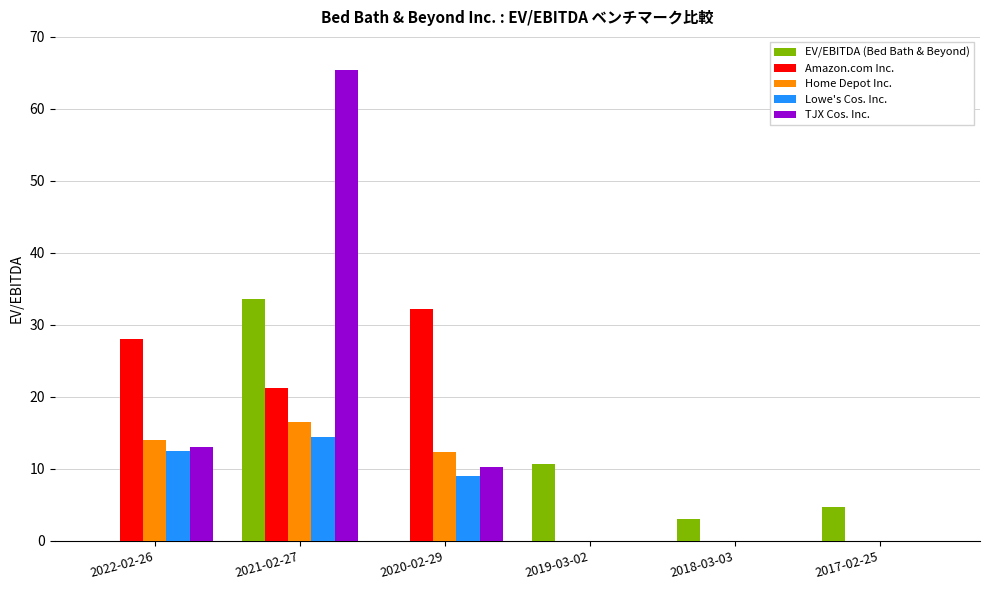

What is the approximate value of EV/EBITDA (Bed Bath & Beyond) at 2017-02-25?

4.7